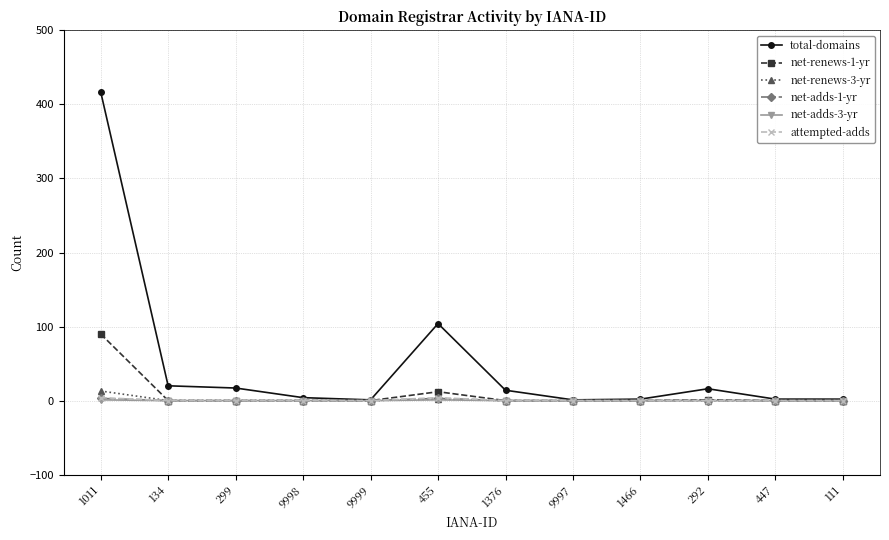

True or false: net-adds-1-yr has a value of 0 at 292.

True